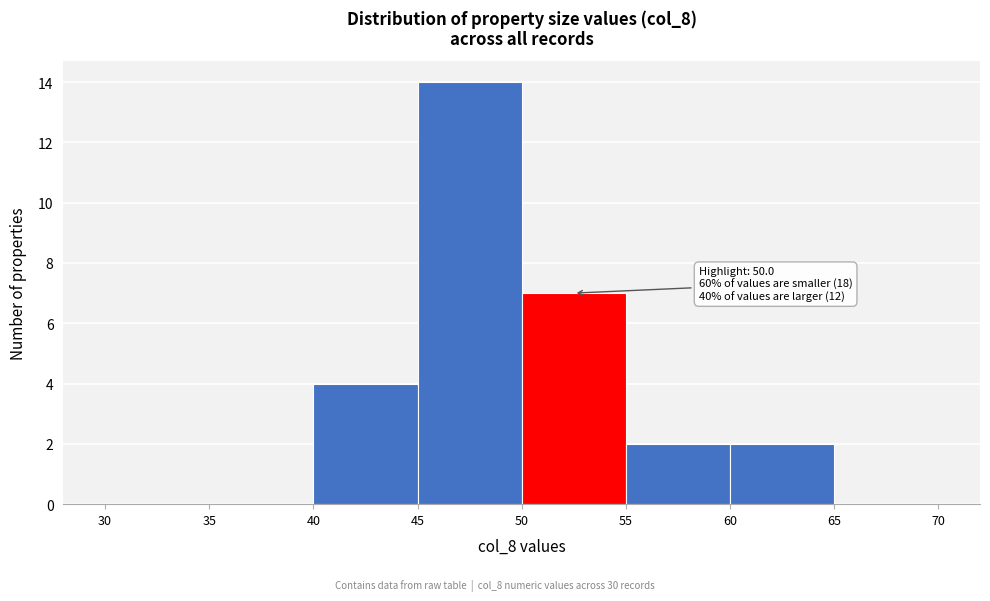

Over which range of the x-axis is the bar tallest?

45 to 50